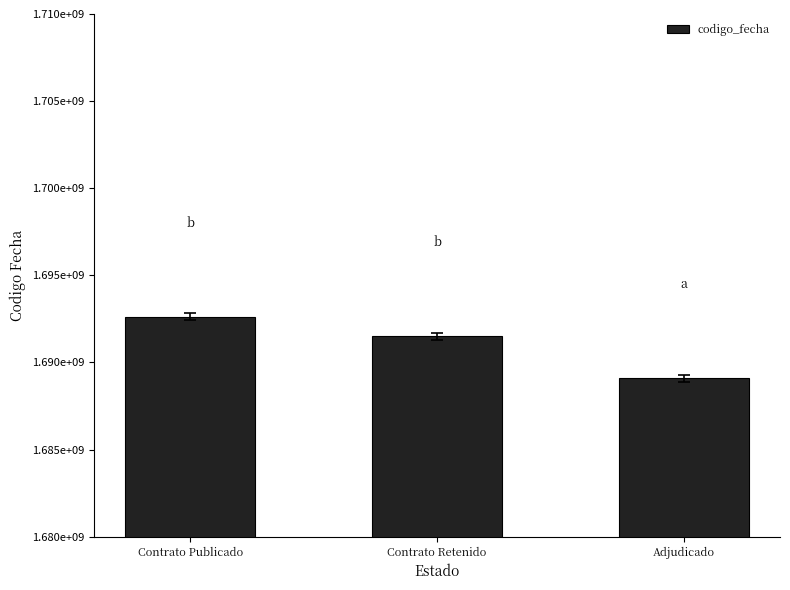

Rank the categories by value from lowest to highest.

Adjudicado, Contrato Retenido, Contrato Publicado